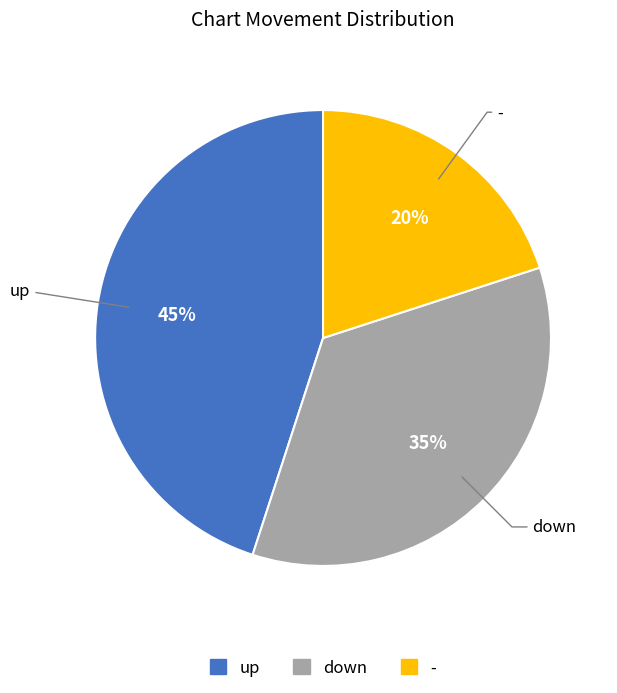

How many segments does this pie chart have?

3